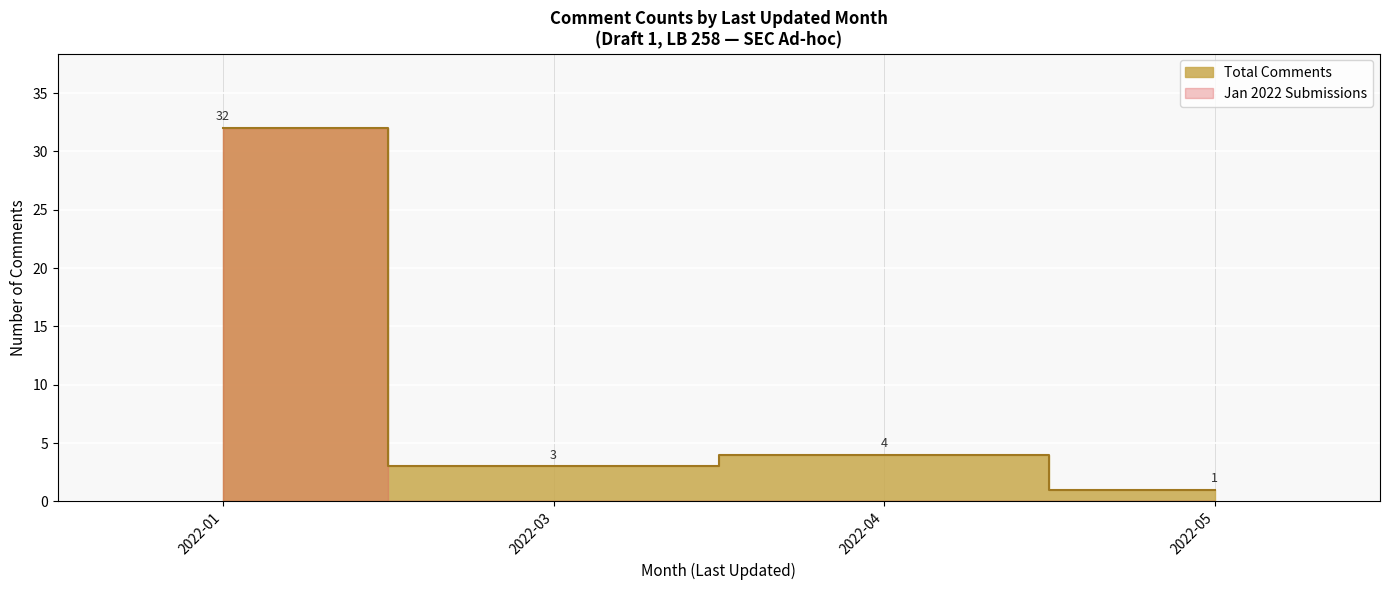

At which label is the value closest to 13?

2022-04